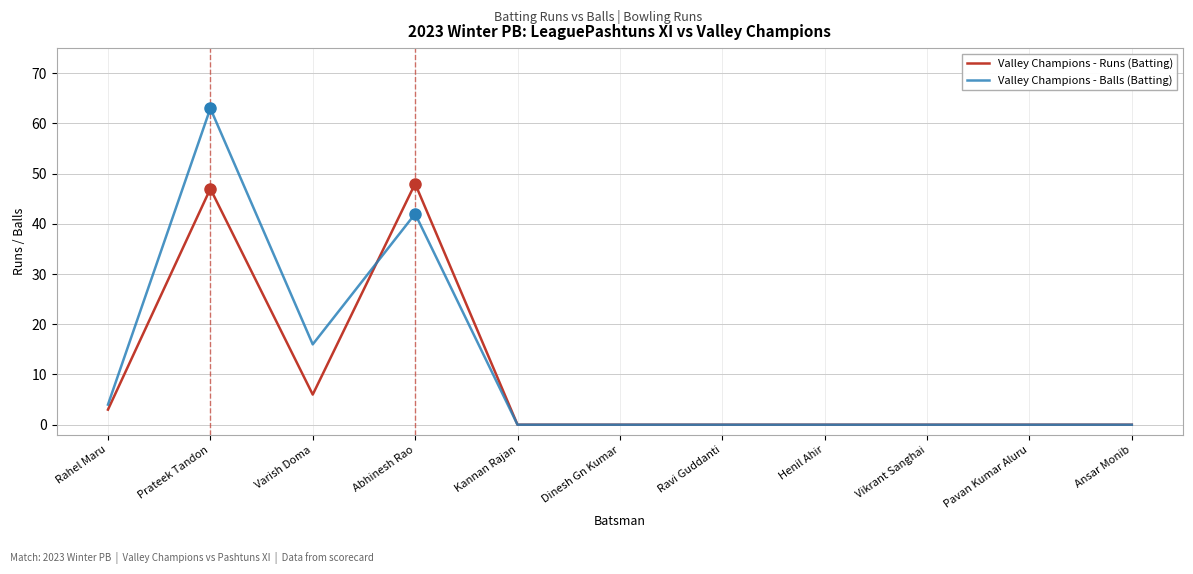

True or false: Valley Champions - Balls (Batting) has more than 0 interior local peaks.

True